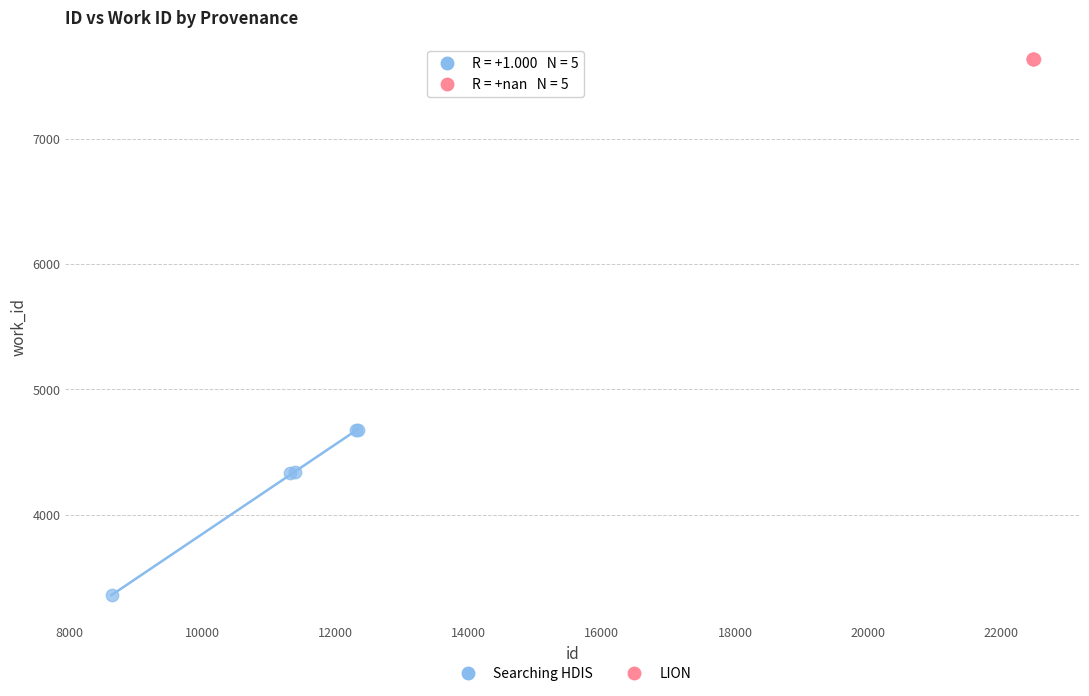

Which series contains the highest Y value?

LION